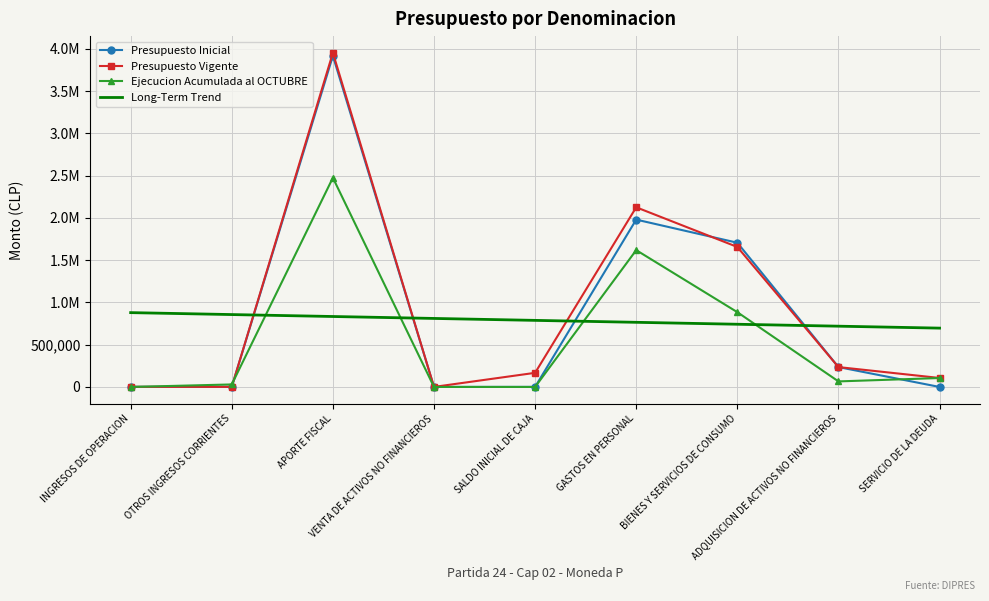

How many interior local valleys does the Presupuesto Inicial series have?

2